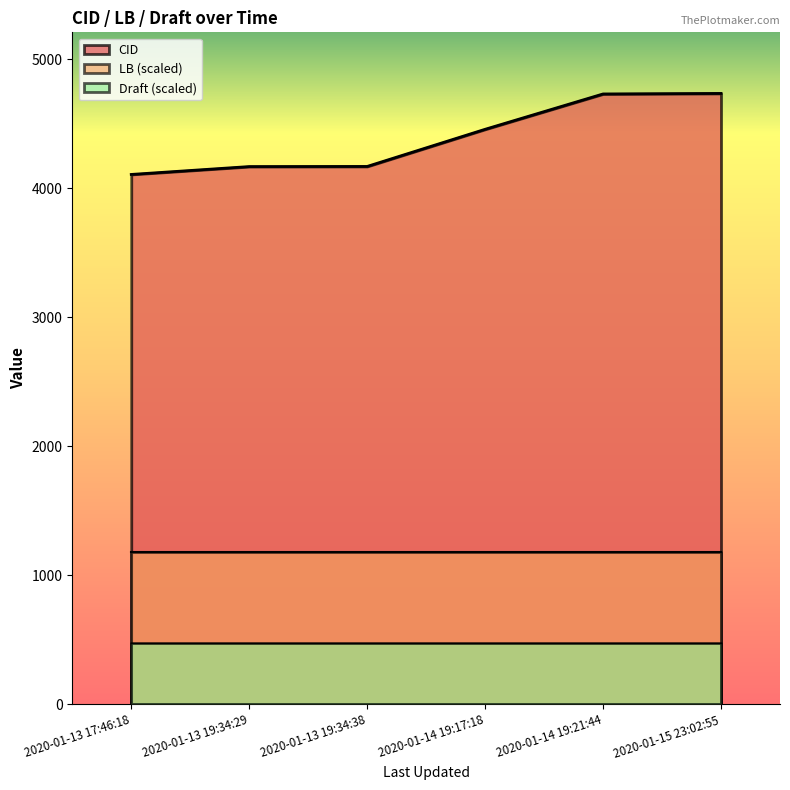

Rank the series at 2020-01-13 17:46:18 from highest to lowest value.

CID, LB (scaled), Draft (scaled)